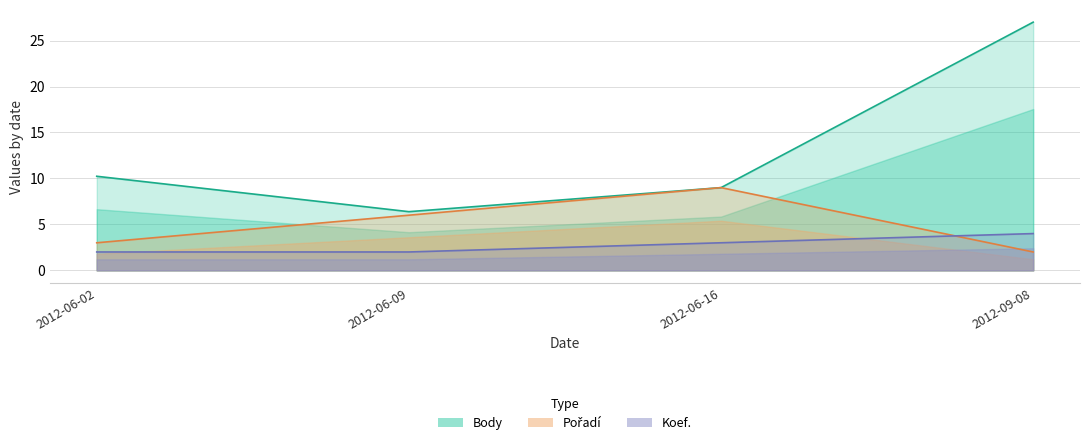

Rank the series at 2012-06-16 from lowest to highest value.

Koef., Pořadí, Body